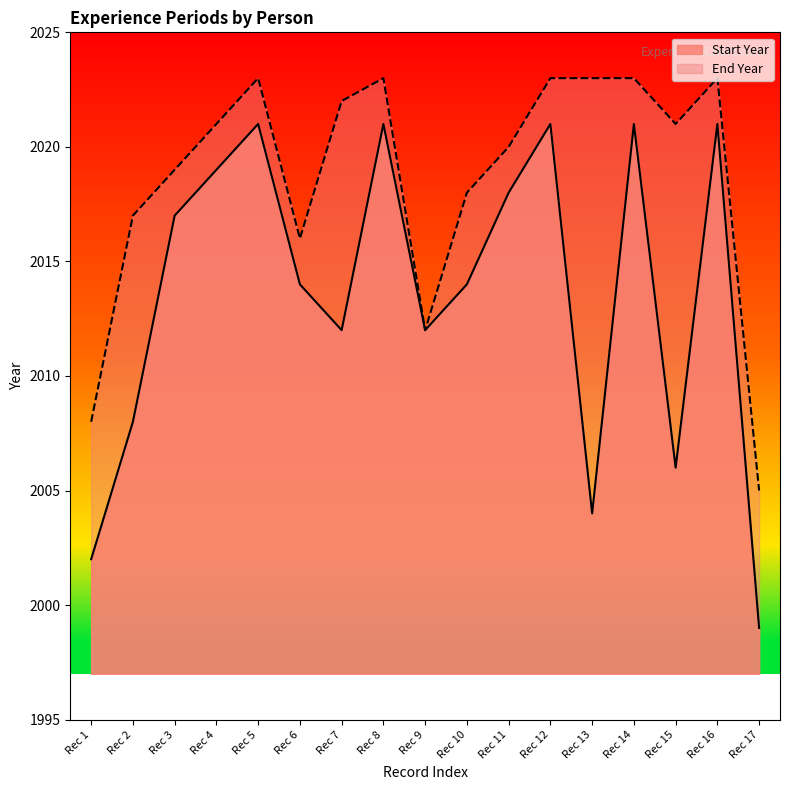

True or false: End Year and Start Year cross at least once.

False